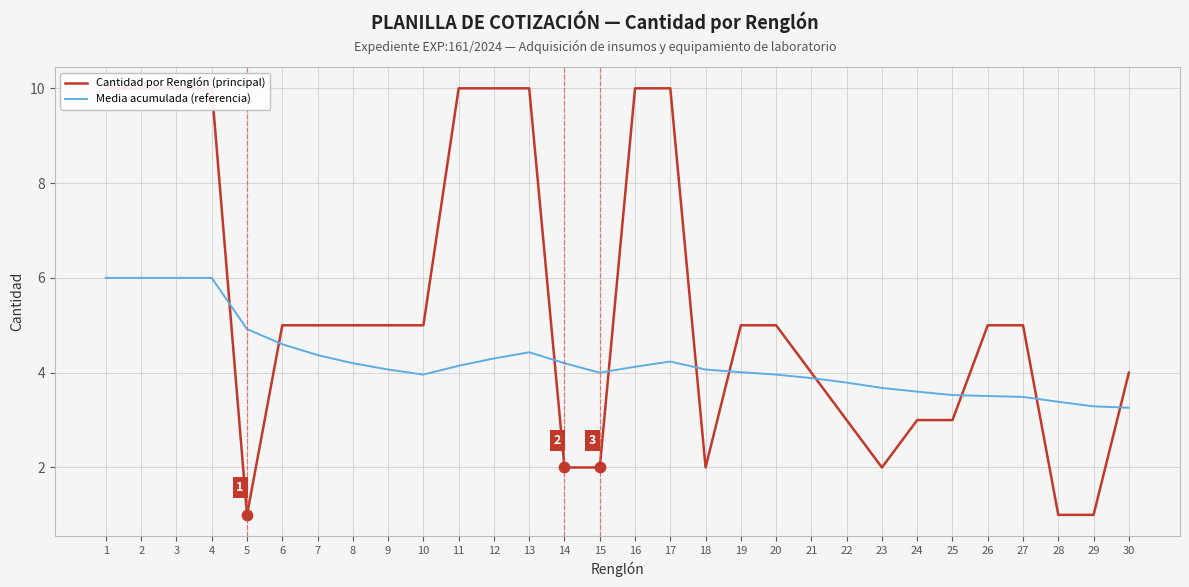

Is the value of Cantidad por Renglón (principal) at 14 greater than the value of Media acumulada (referencia) at 19?

No